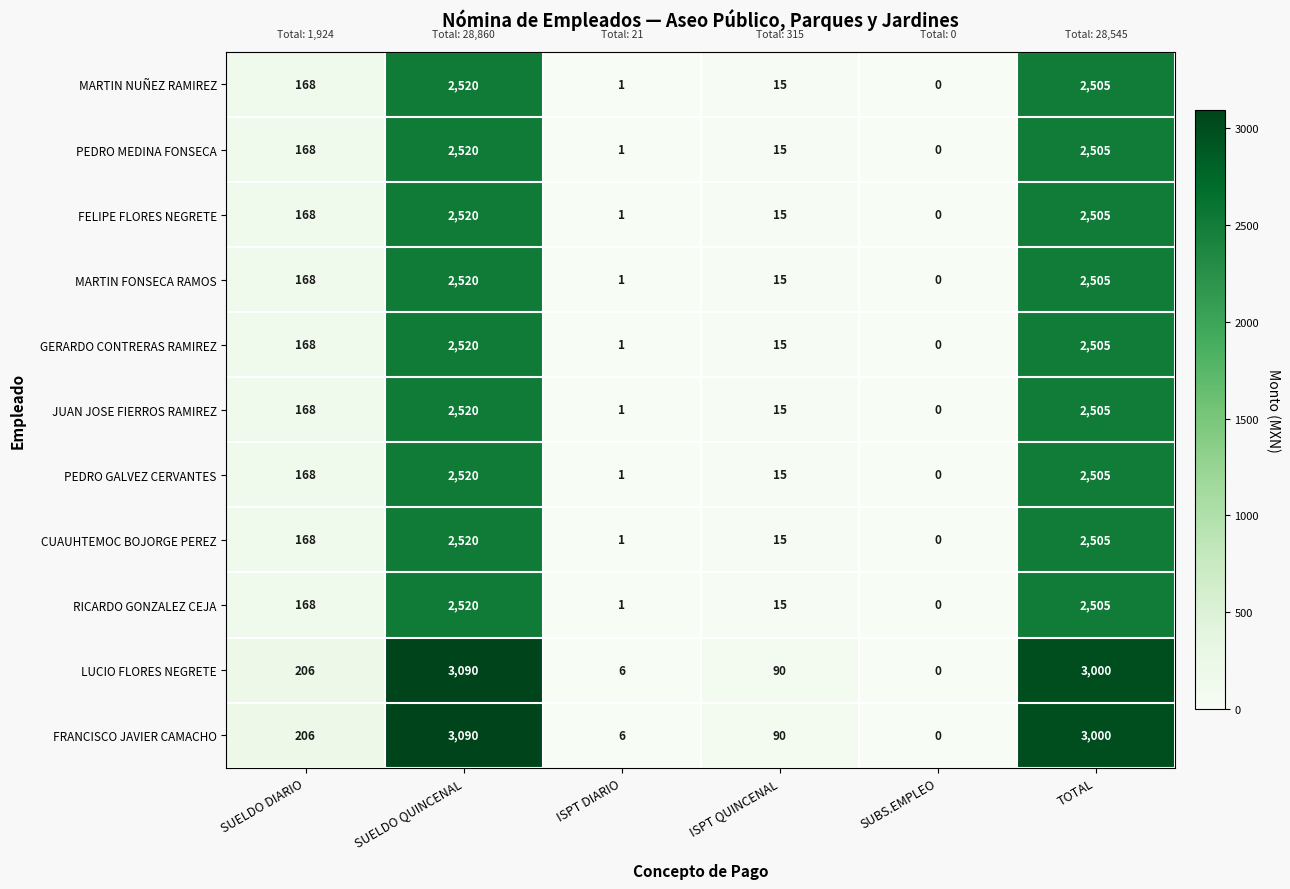

Read the LUCIO FLORES NEGRETE value at ISPT QUINCENAL.

90